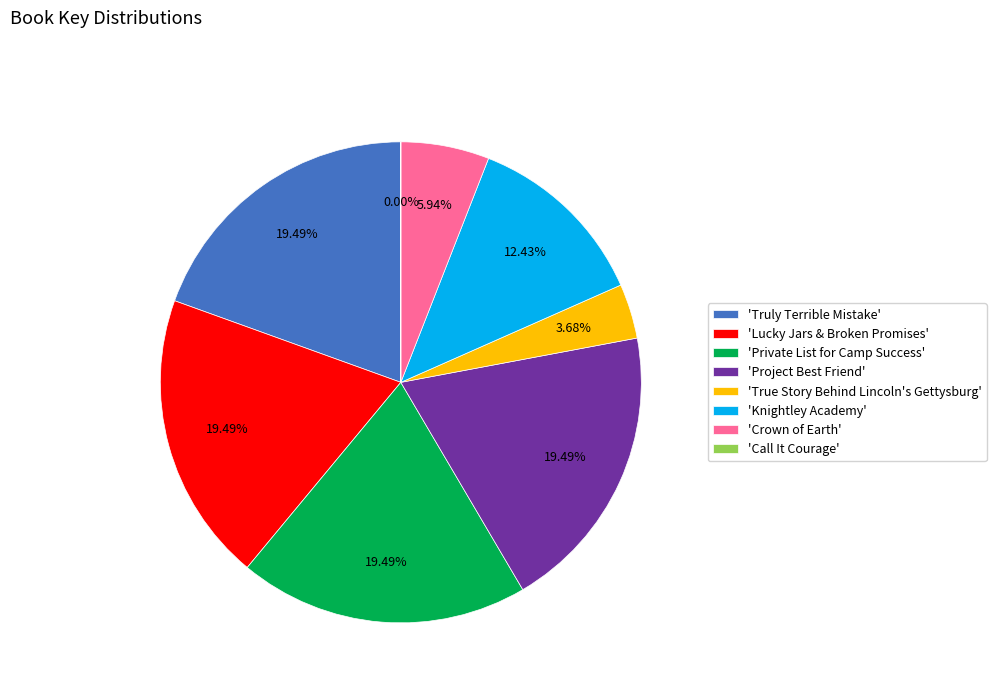

Approximately how many times larger is the value at 'Lucky Jars & Broken Promises' compared to 'Knightley Academy'?

1.6